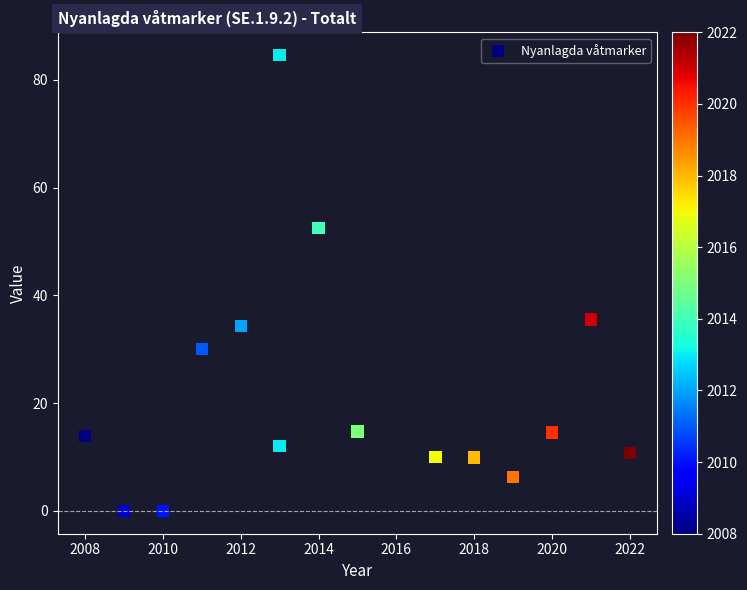

What is the range of X values (max minus min)?

14.0